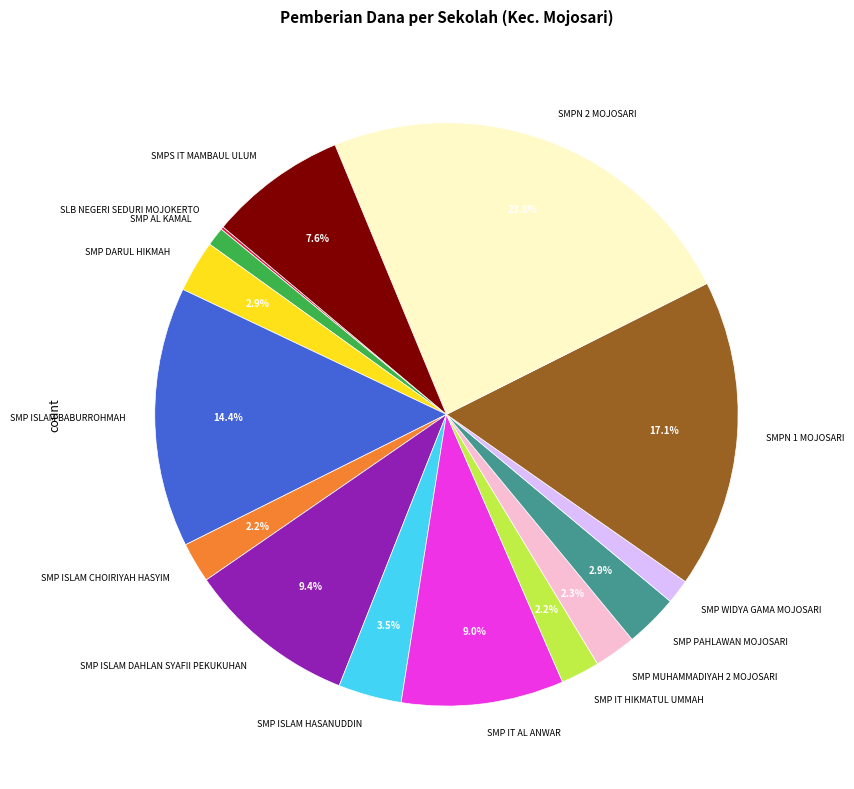

To the nearest percent, what percentage of the pie is SMP MUHAMMADIYAH 2 MOJOSARI?

2%